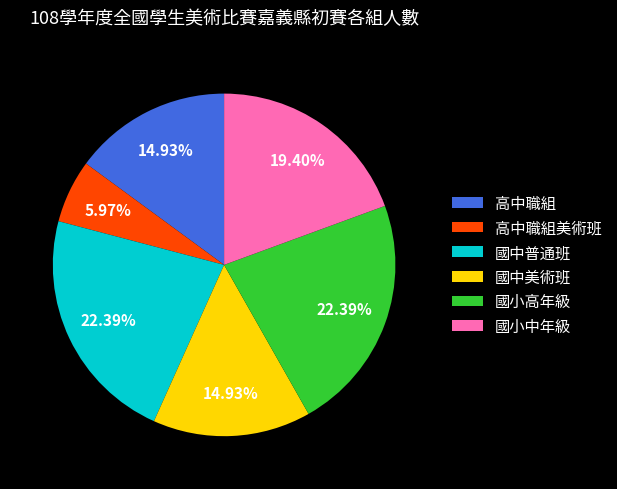

What is the ratio of the value at 高中職組 to the value at 高中職組美術班?

2.5